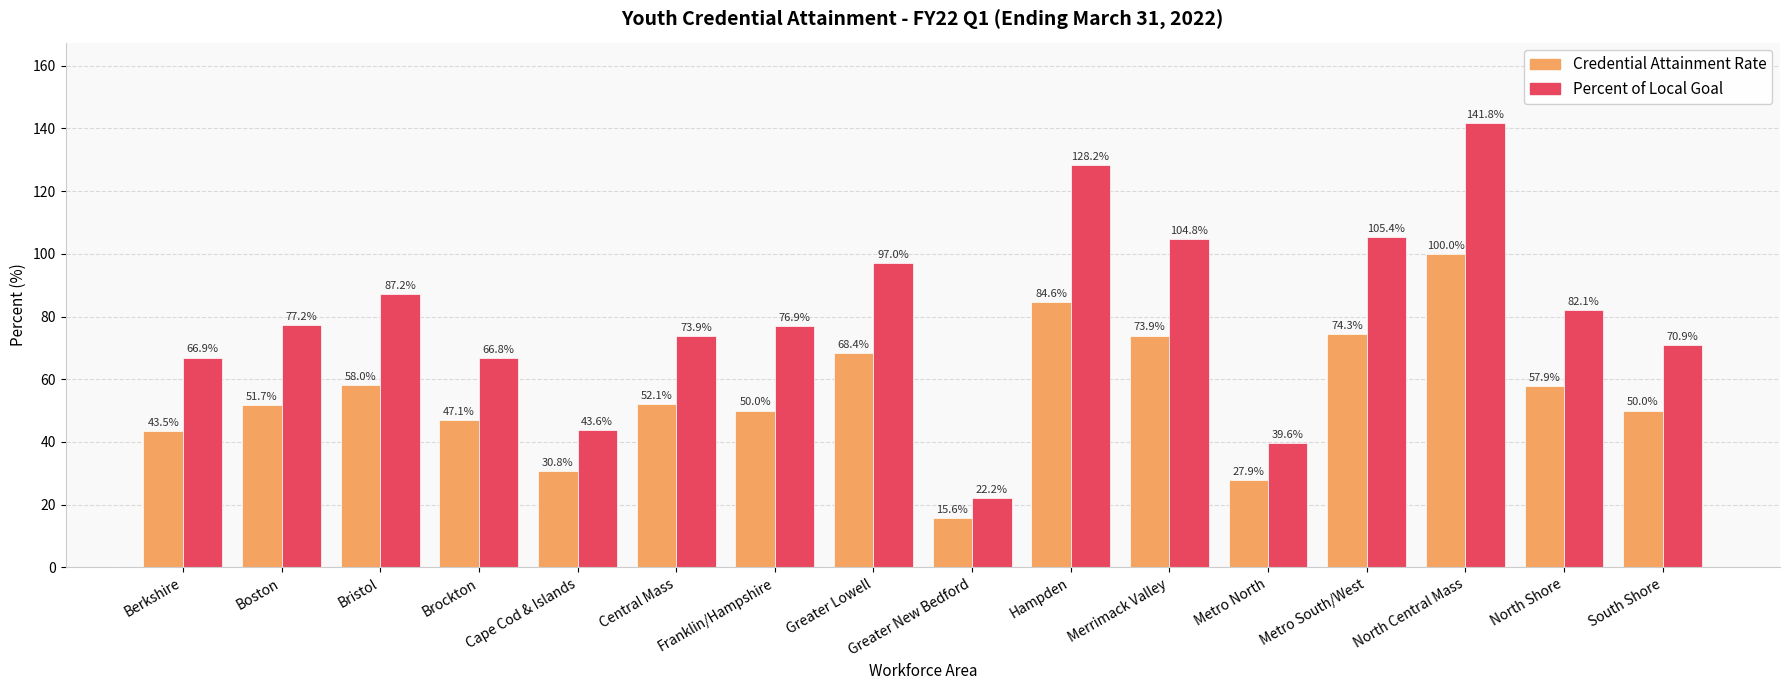

What is the value of the Credential Attainment Rate bar at the 4th from the left?

47.1